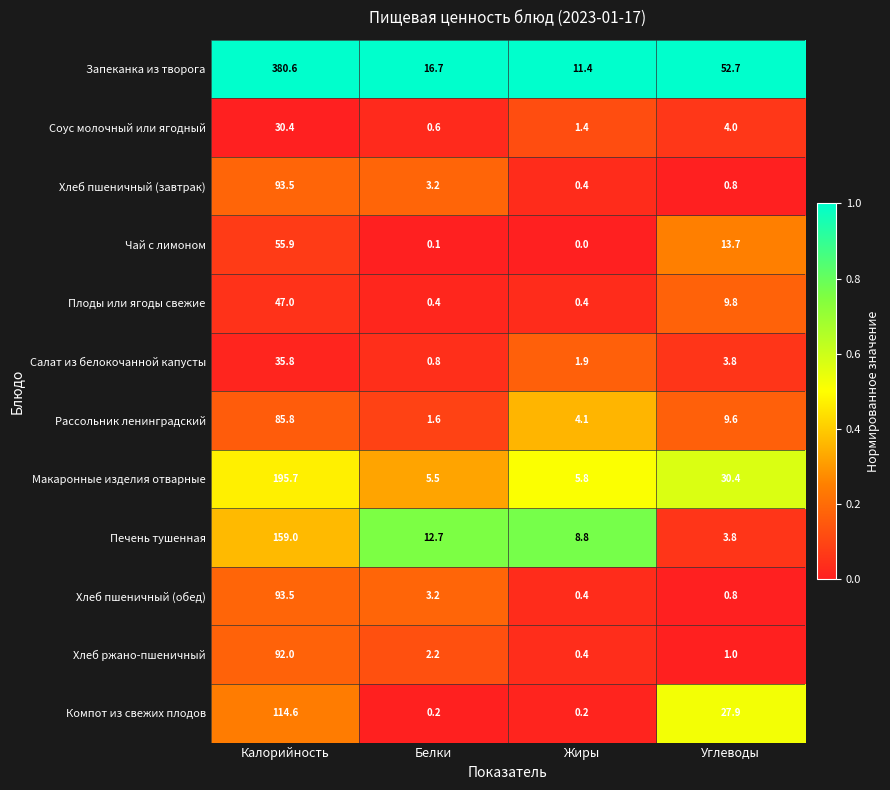

True or false: Макаронные изделия отварные has a value of 14.7 at Углеводы.

False